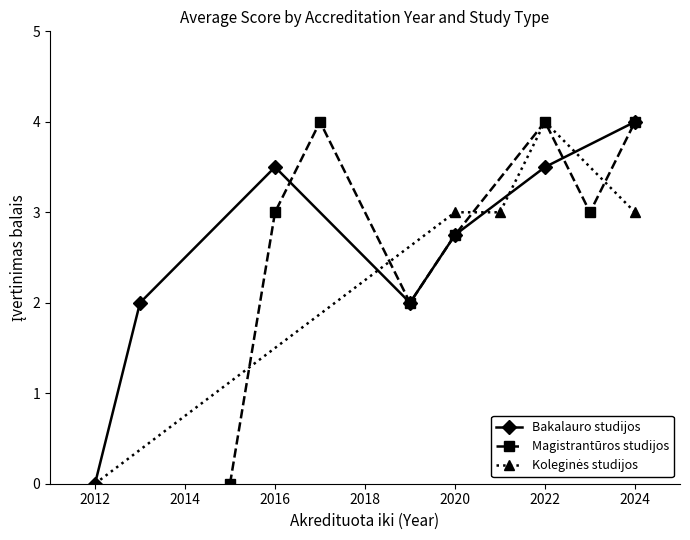

The Bakalauro studijos series shows 0.0 at 2012. True or false?

True